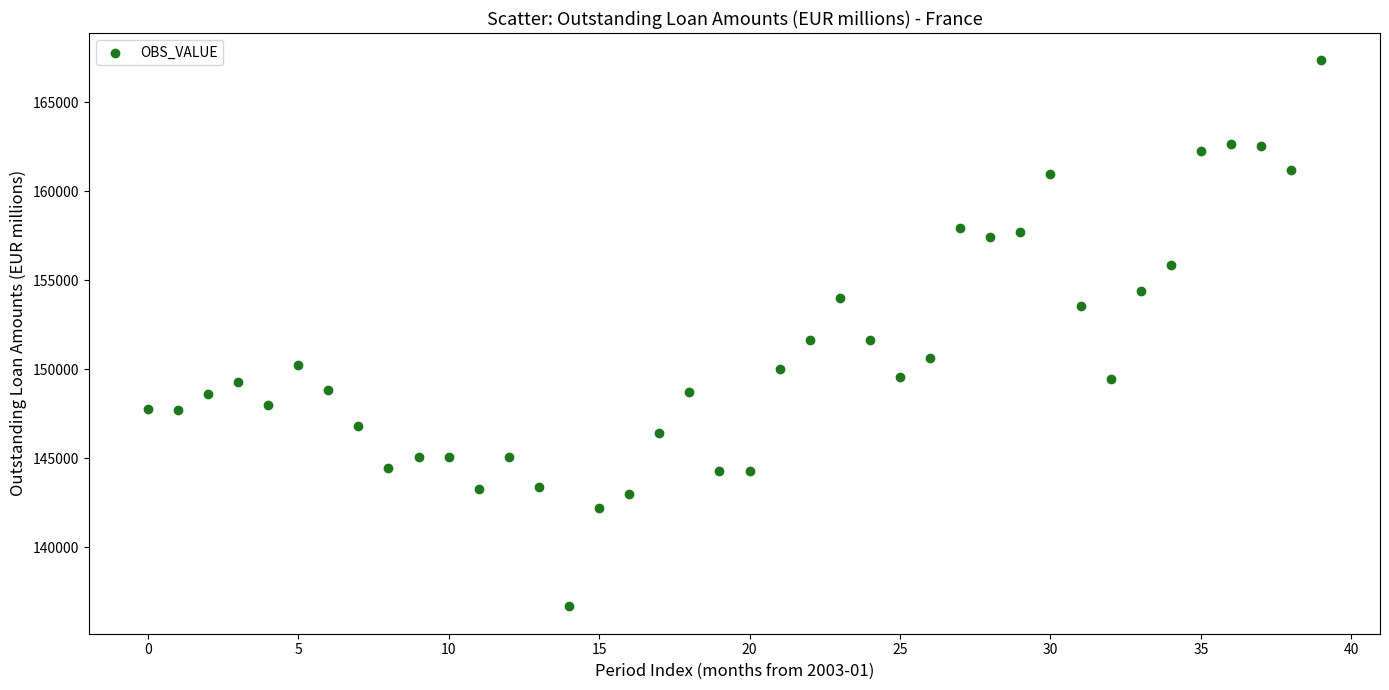

What is the range of Y values (max minus min)?

30692